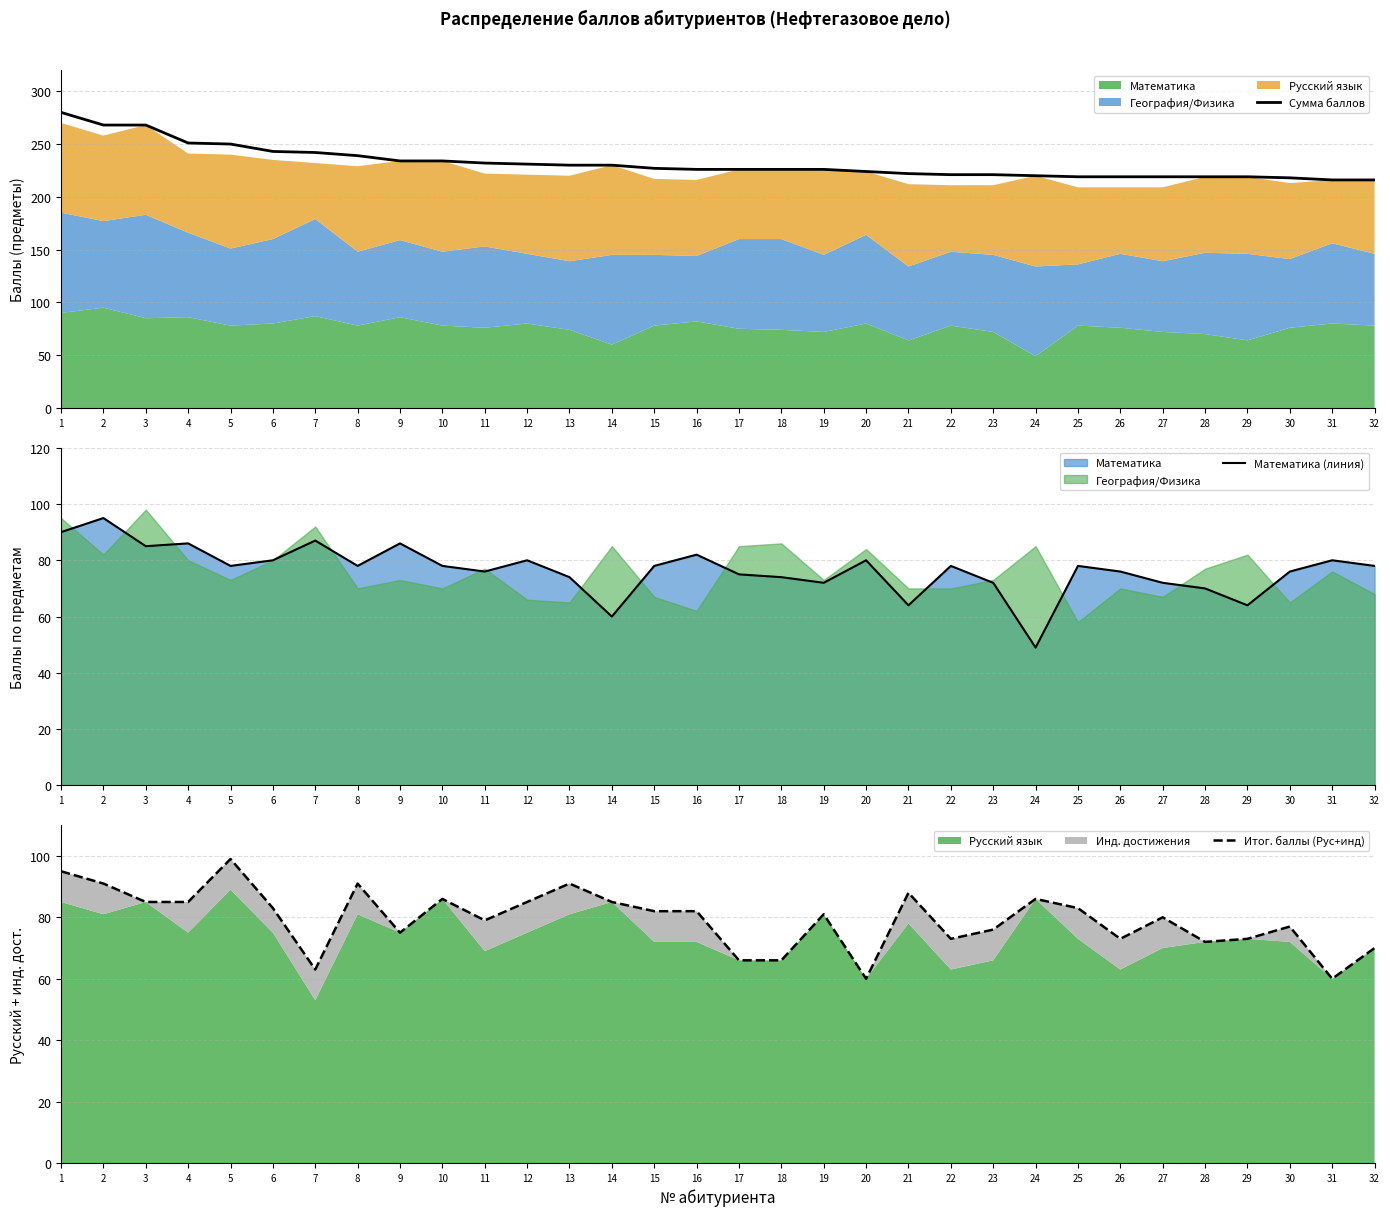

How many data points in Сумма баллов are above 226?

15